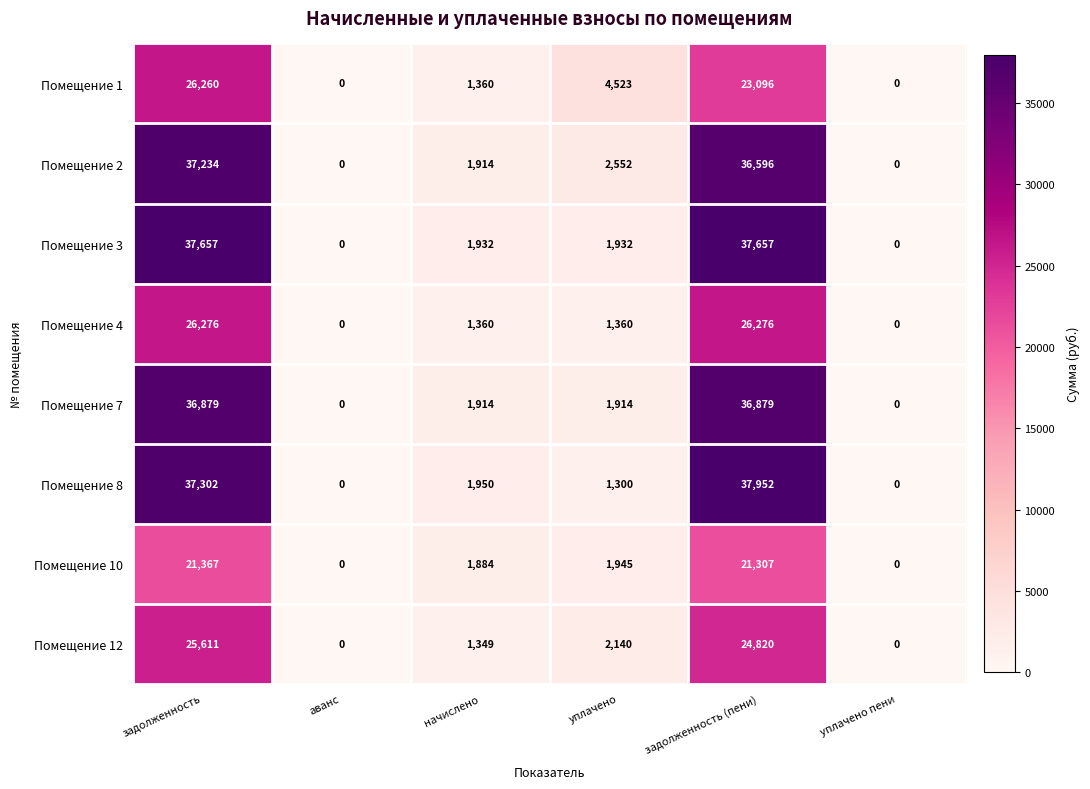

What is the difference between the maximum and minimum values in the Помещение 1 series?

26260